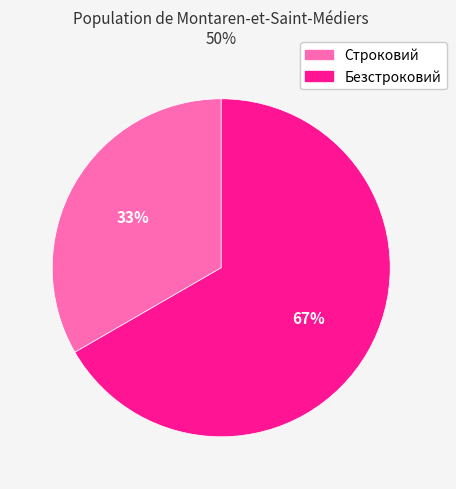

To the nearest percent, what is the average slice percentage?

50%